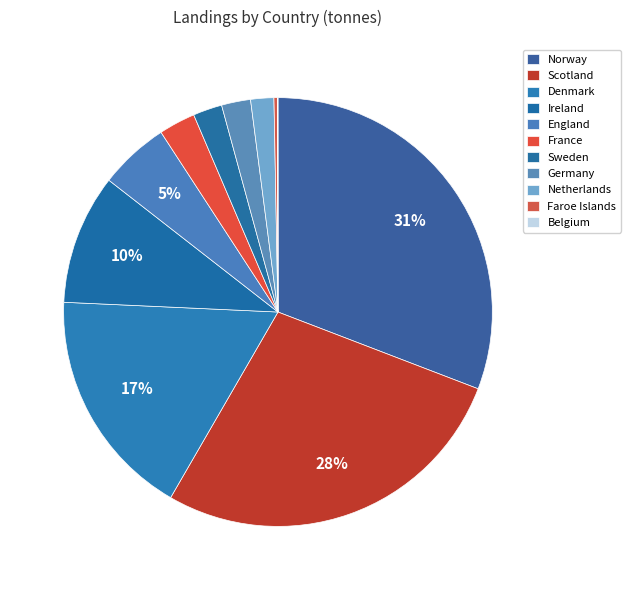

Does Norway represent more than half of the total?

No